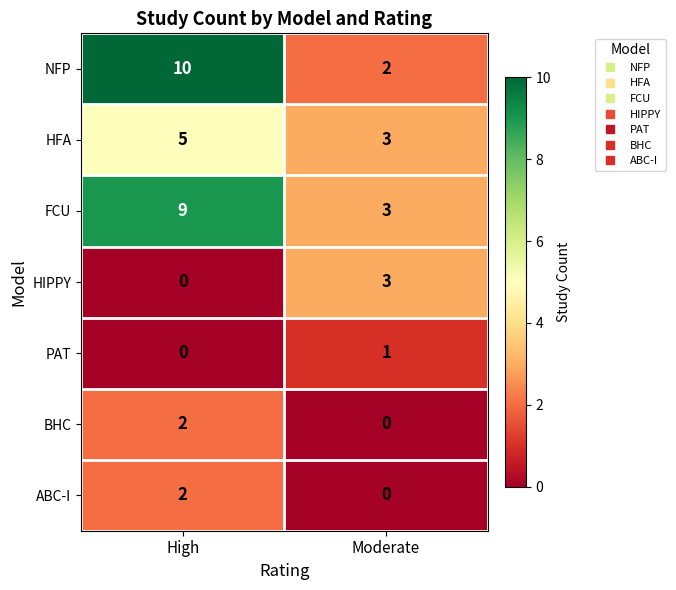

Reading right to left, extract all data points from this chart.

NFP: 2	10
HFA: 3	5
FCU: 3	9
HIPPY: 3	0
PAT: 1	0
BHC: 0	2
ABC-I: 0	2